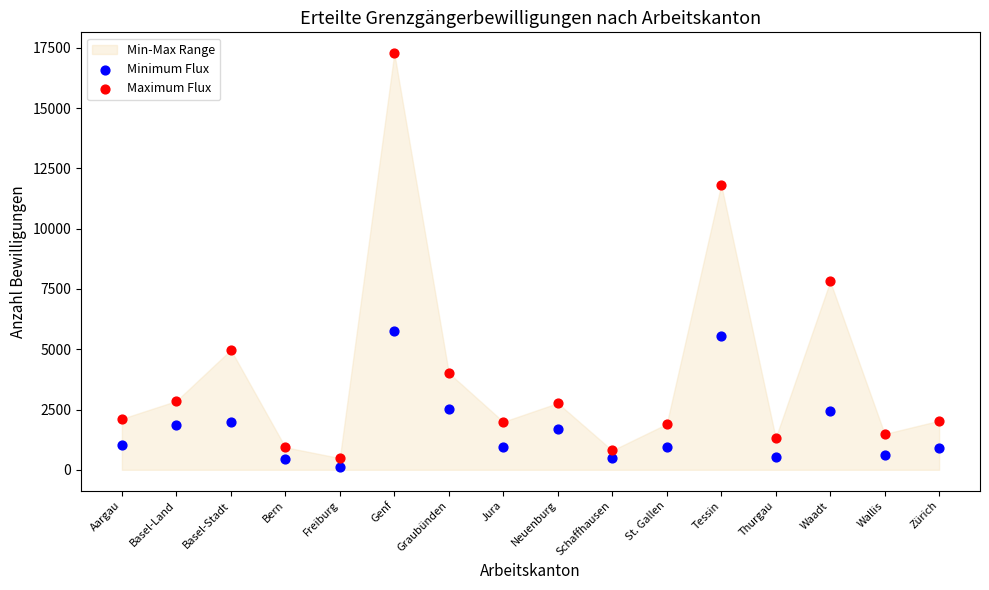

Which series has the largest Y range (max minus min)?

Maximum Flux